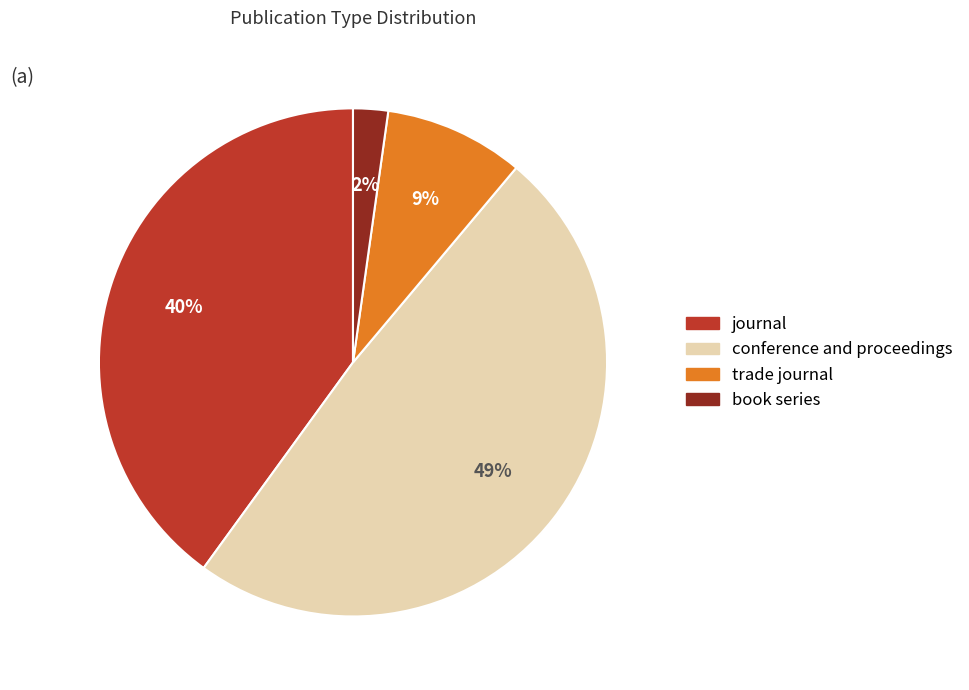

Does any single category account for the majority?

No